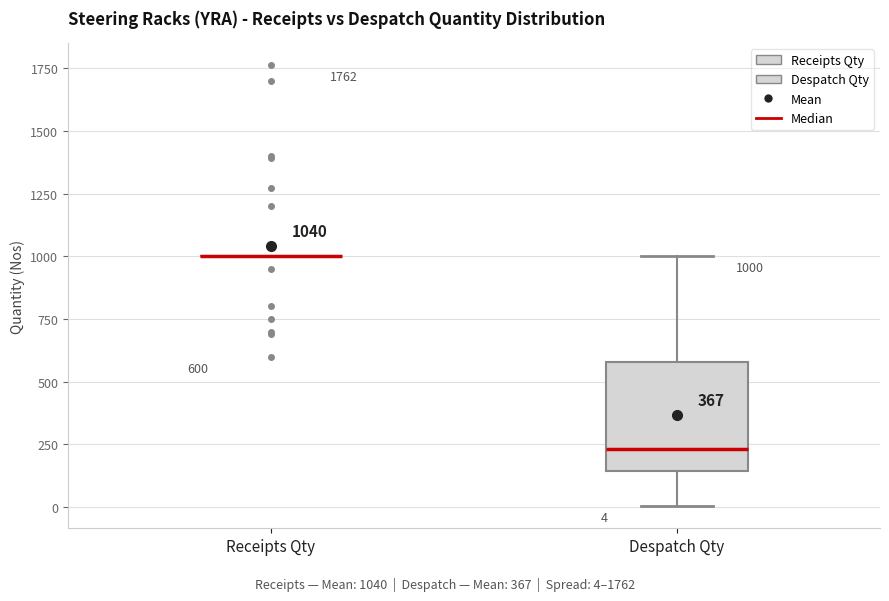

Comparing the boxes themselves (not the whiskers), which one is the tallest?

Despatch Qty